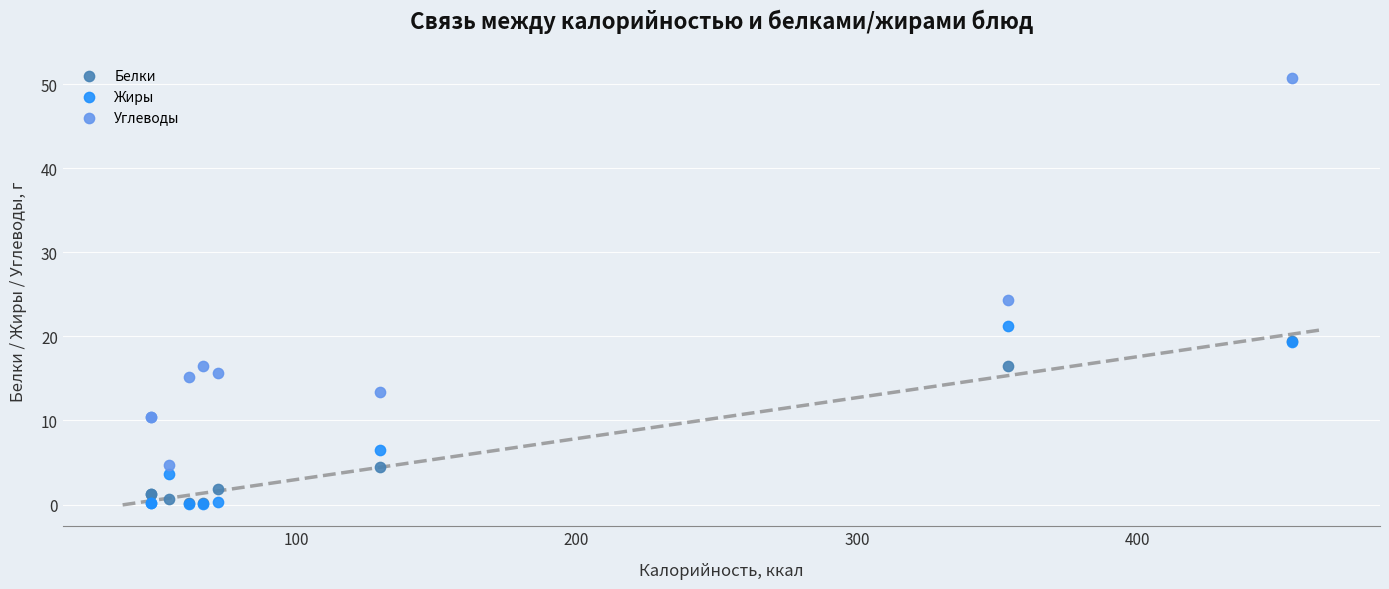

What are all the series names shown in the legend?

Белки, Жиры, Углеводы